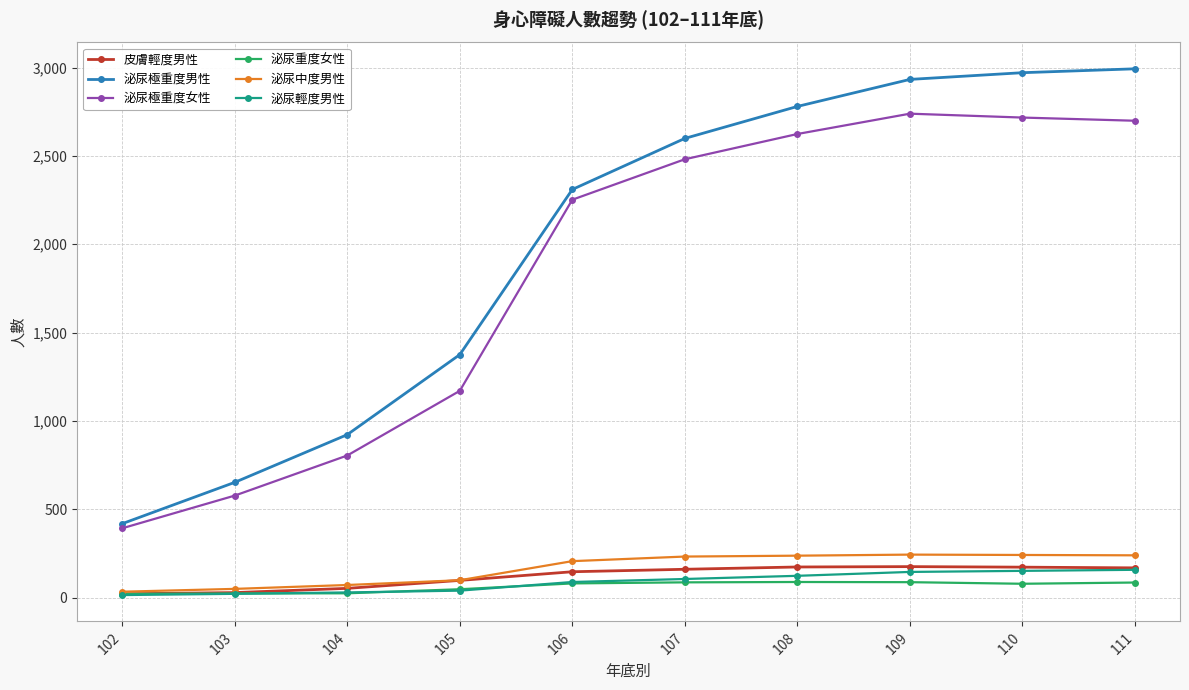

Does the chart have visible grid lines?

Yes